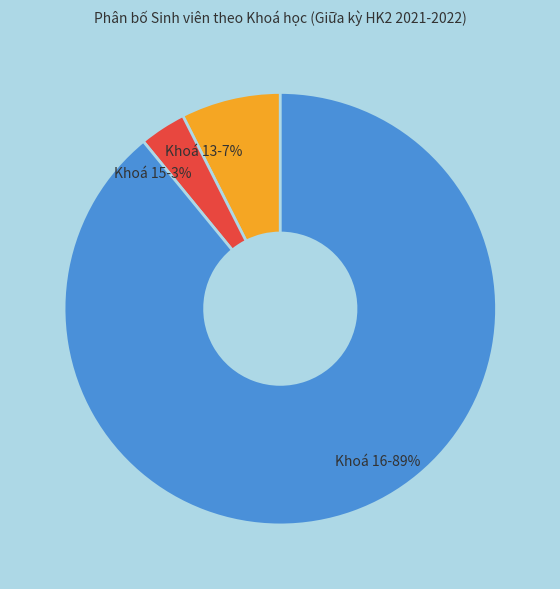

Between Khoá 15-3% and Khoá 16-89%, which is larger?

Khoá 16-89%